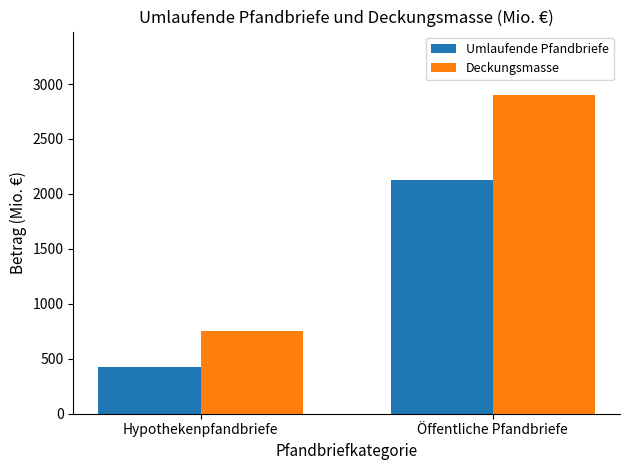

Reading left to right, extract all data points from this chart.

Umlaufende Pfandbriefe: Hypothekenpfandbriefe=423.0	Öffentliche Pfandbriefe=2125.3
Deckungsmasse: Hypothekenpfandbriefe=751.4	Öffentliche Pfandbriefe=2897.8